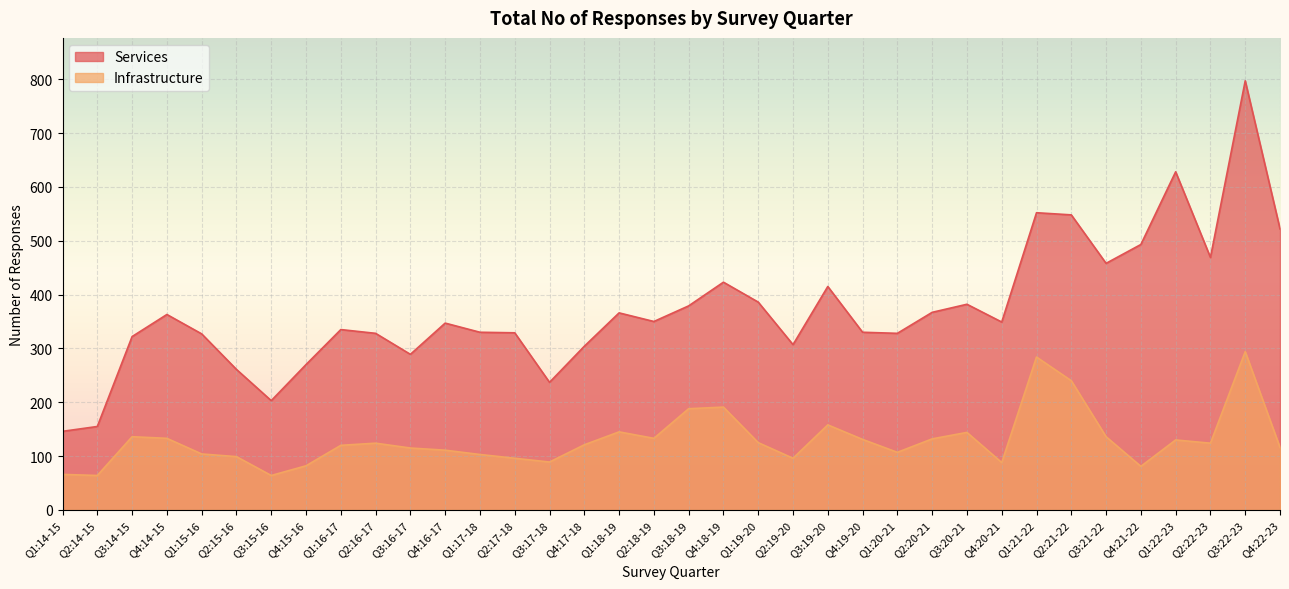

True or false: Services and Infrastructure intersect in this chart.

False